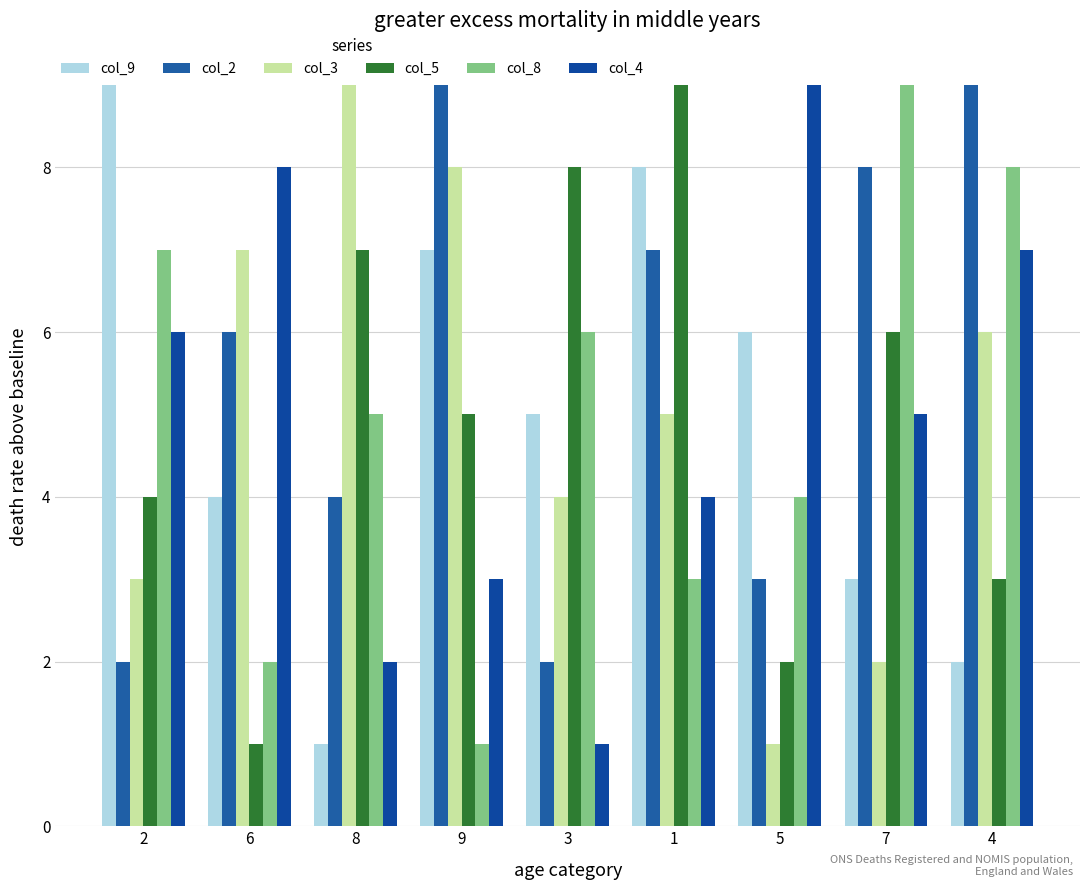

The col_9 series shows 2 at 4. True or false?

True